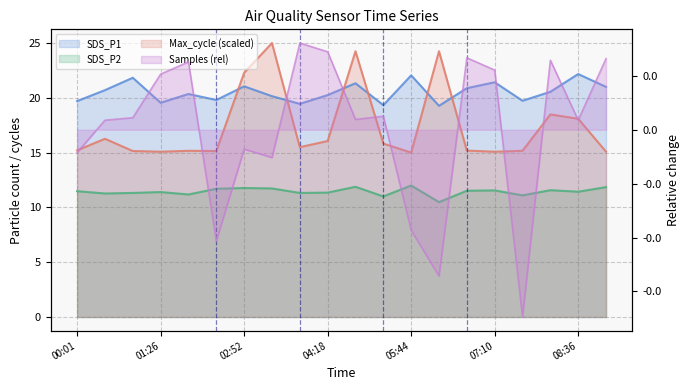

True or false: Max_cycle and SDS_P2 cross at least once.

False